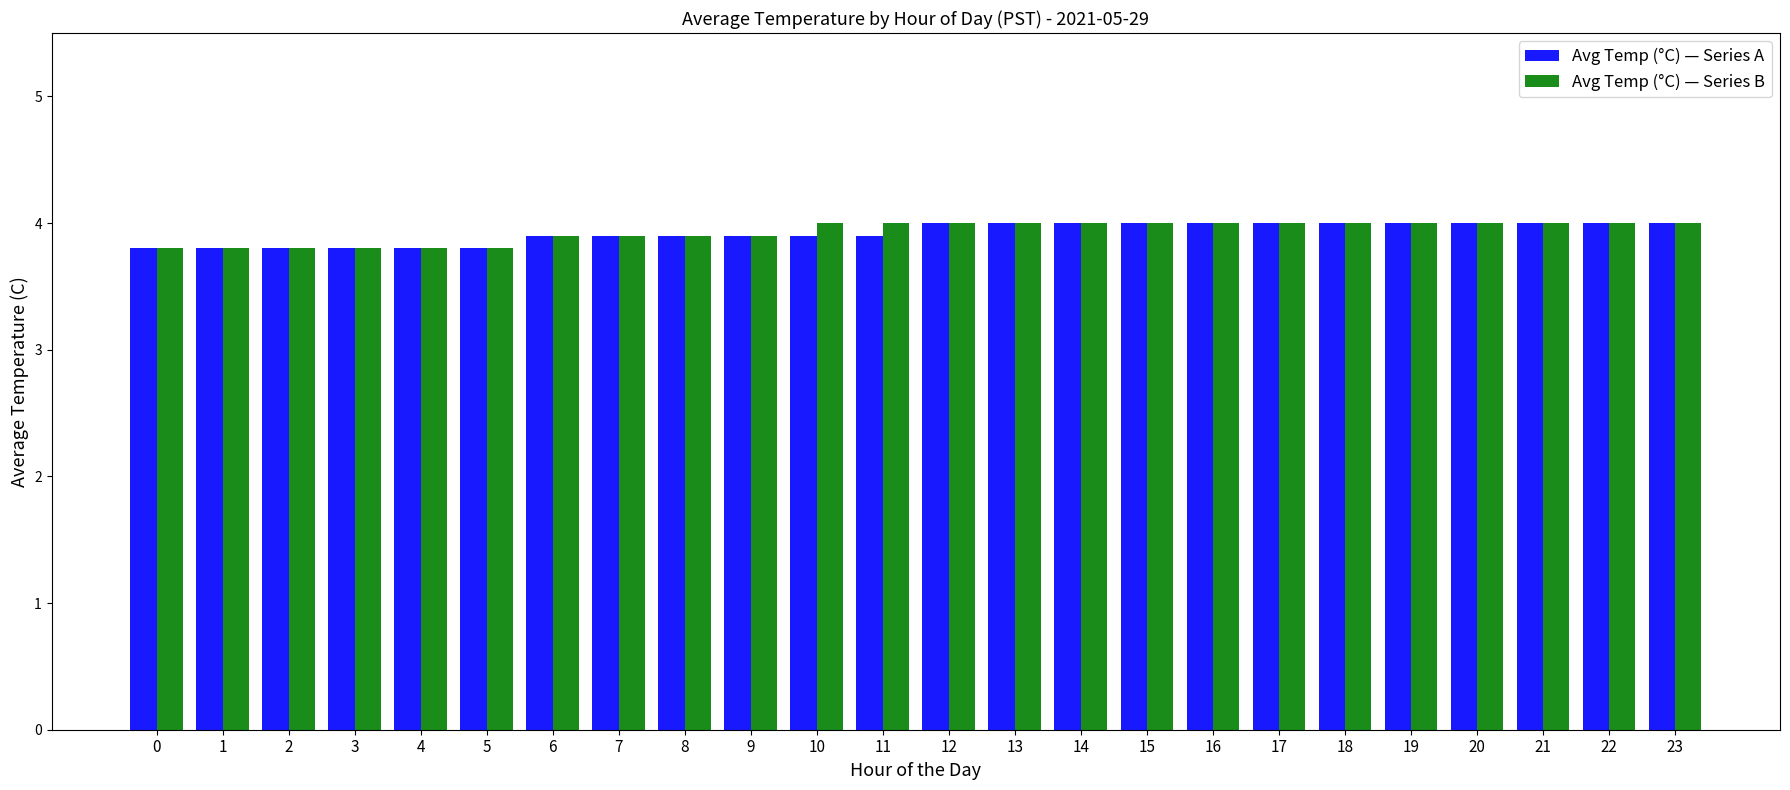

At how many categories does at least one series exceed 3?

24